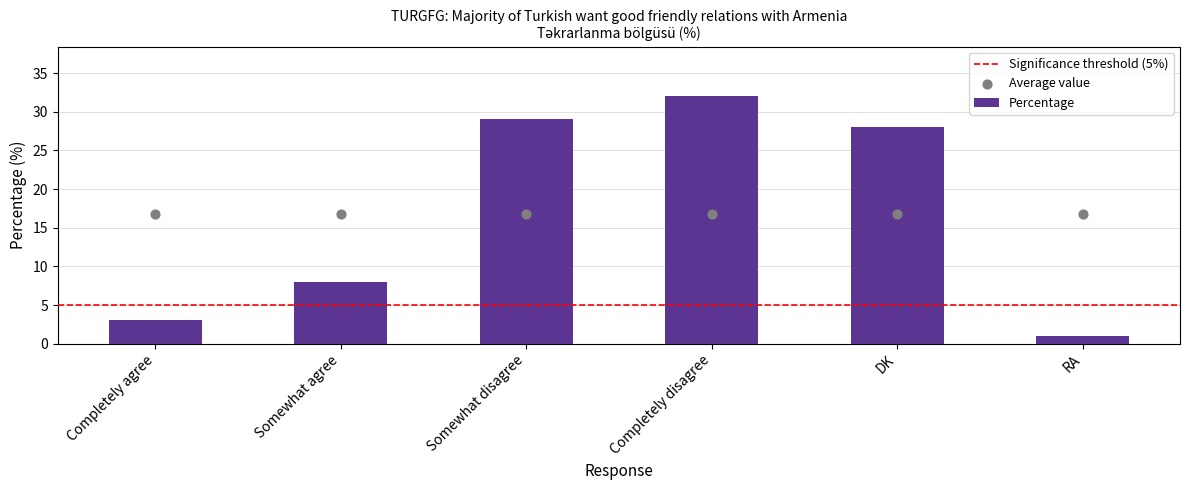

What is the change in value from Somewhat disagree to DK?

-1